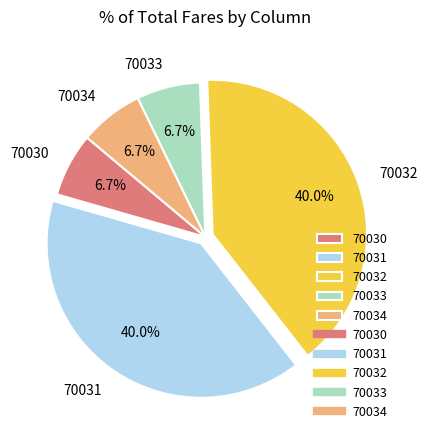

How much of the chart is everything except 70032?

60.0%